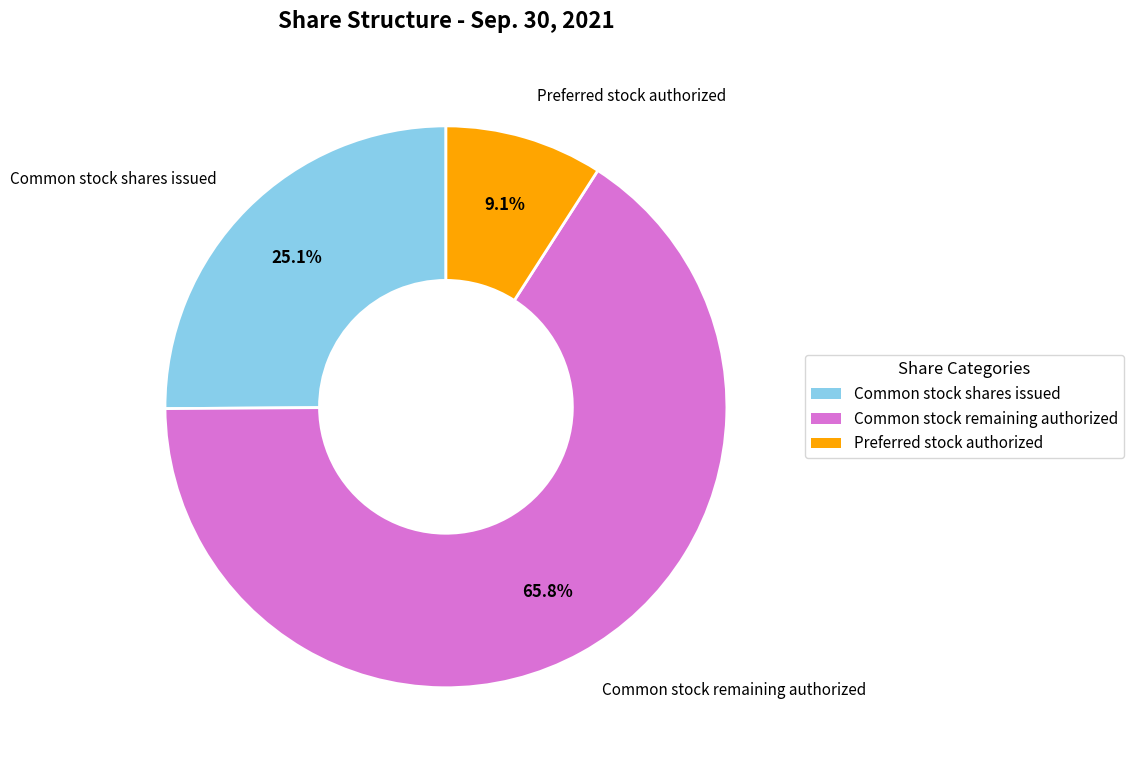

Is there any slice that represents more than half of the pie?

Yes